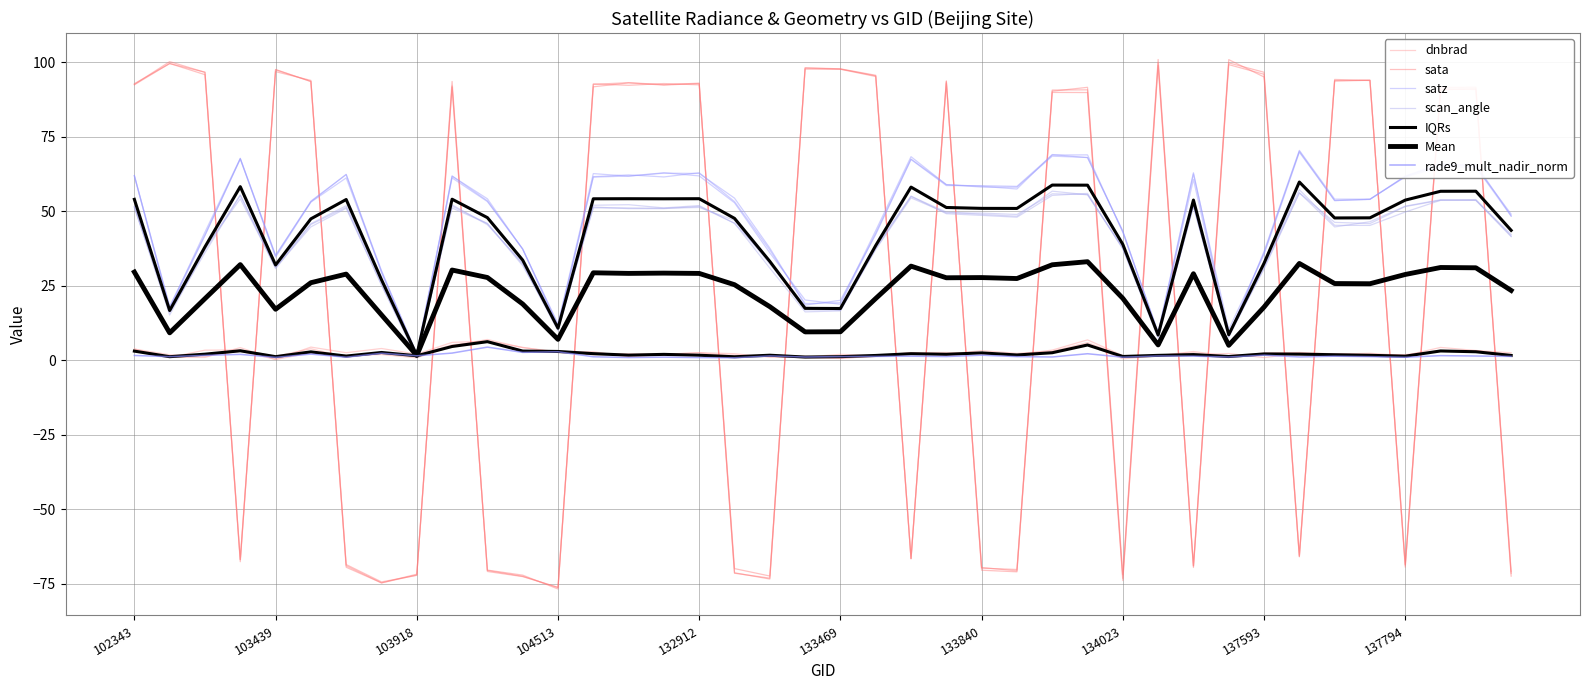

How many values in the scan_angle series are below 47?

16